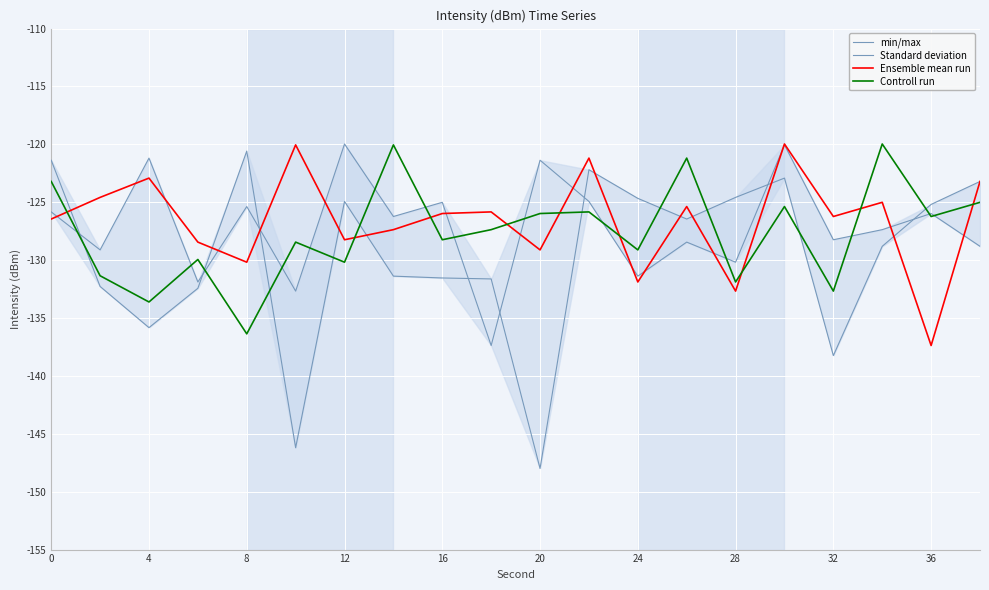

Where is the first local minimum for Controll run?

4